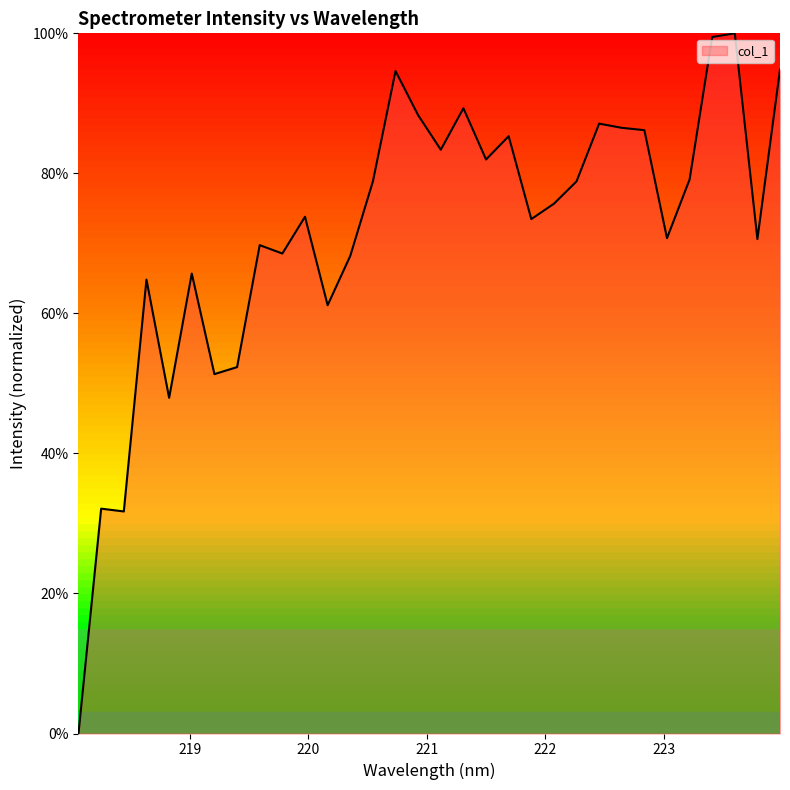

What is the maximum value shown in the chart?

100.0